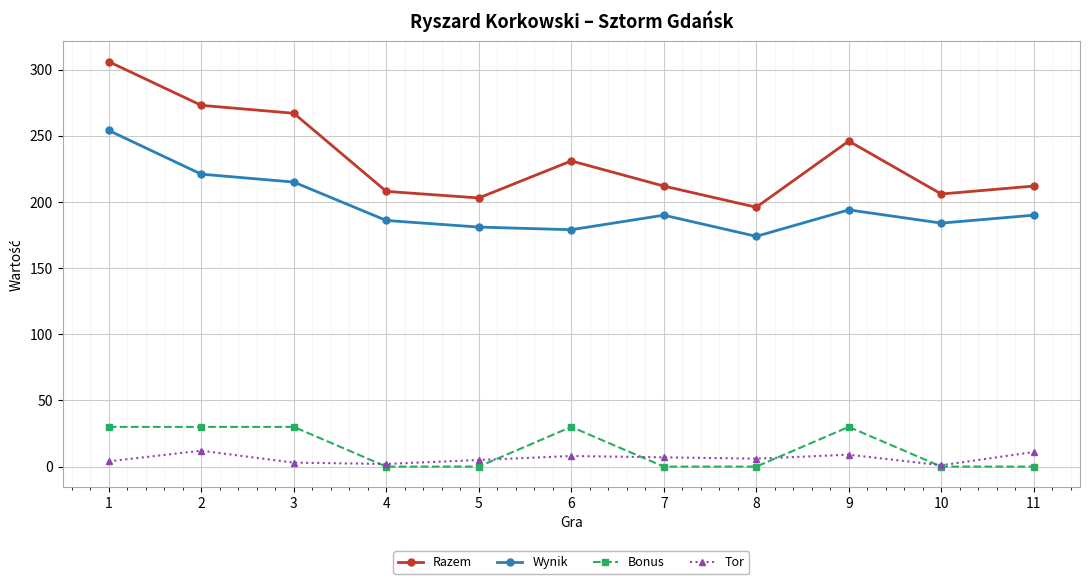

Where is the first local minimum for Razem?

5